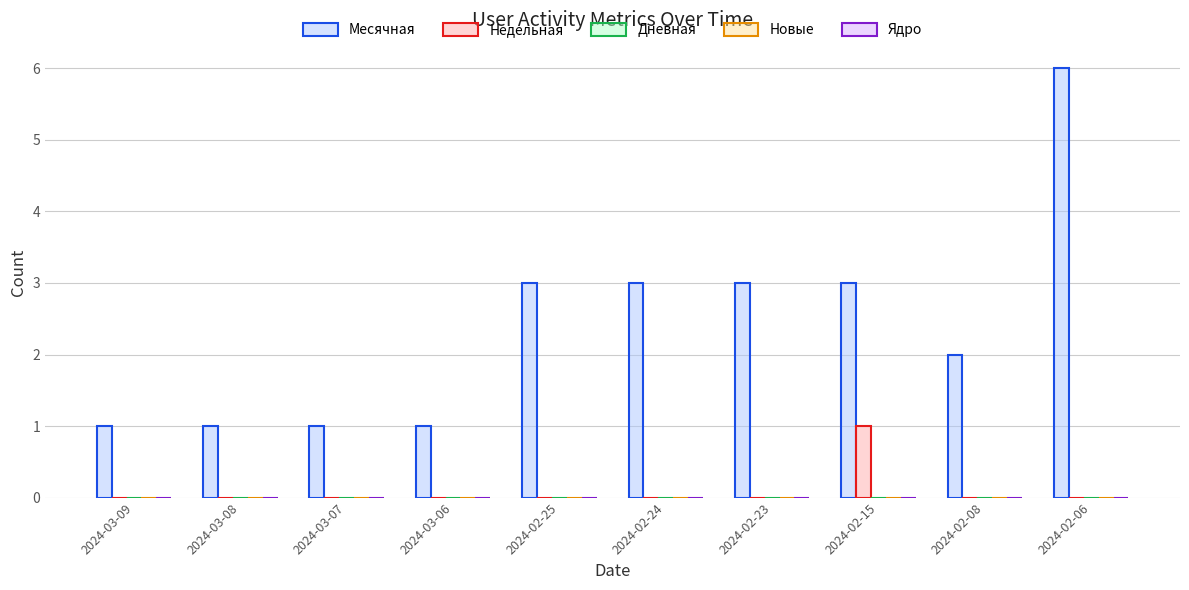

Which series changed the most between 2024-02-23 and 2024-02-08?

Месячная